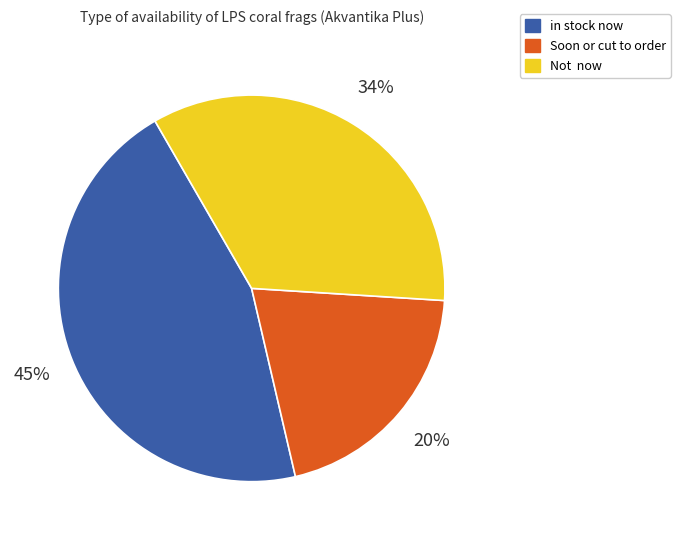

Count the number of slices in the pie.

3